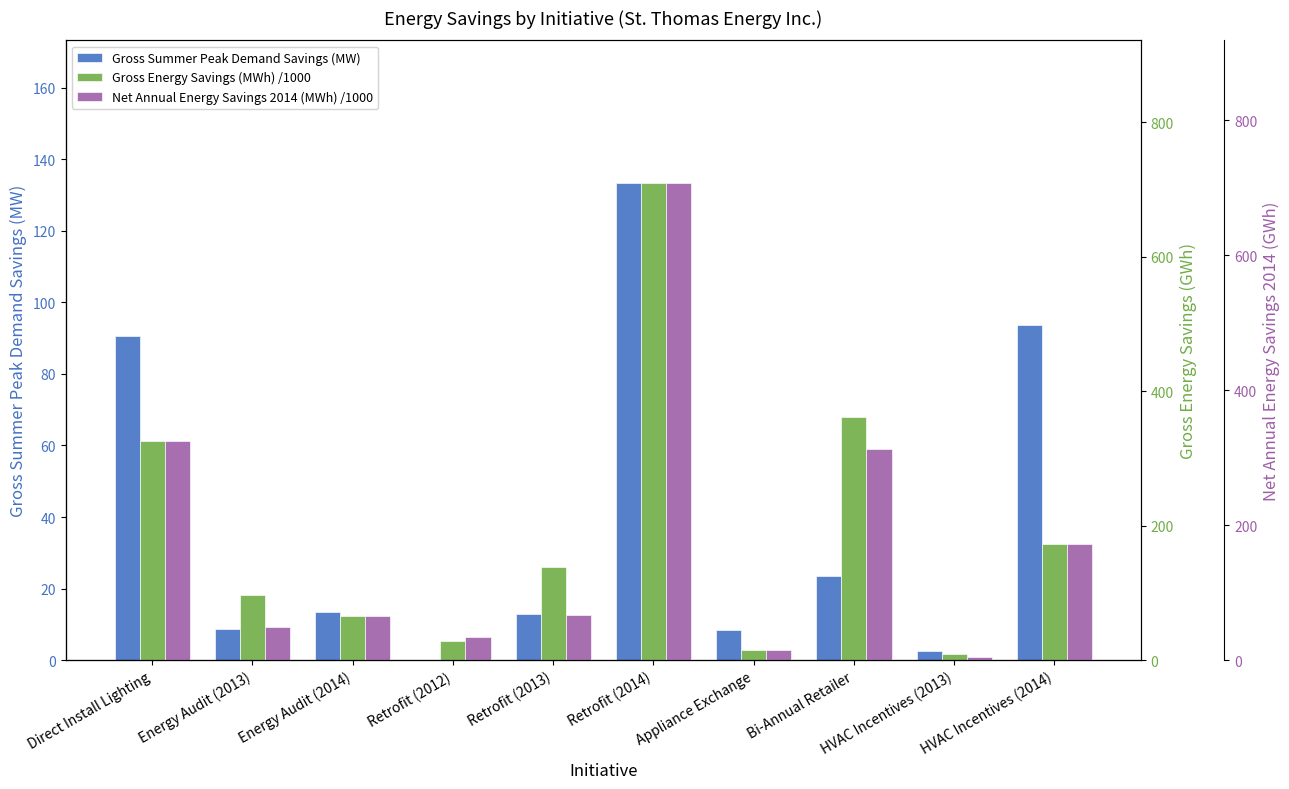

Count the number of data series in this chart.

3